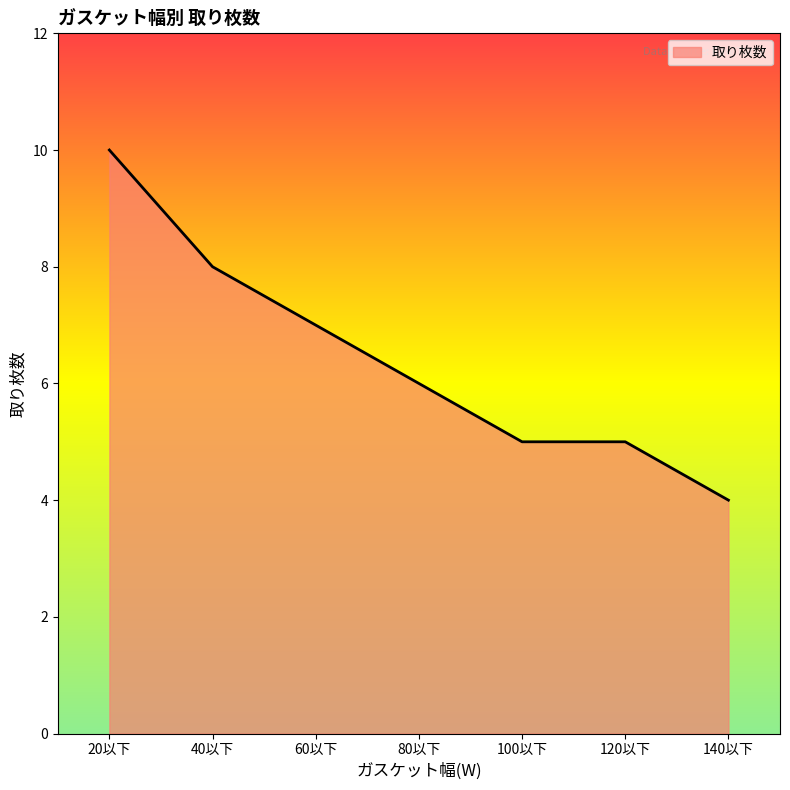

What is the sum of all values?

45